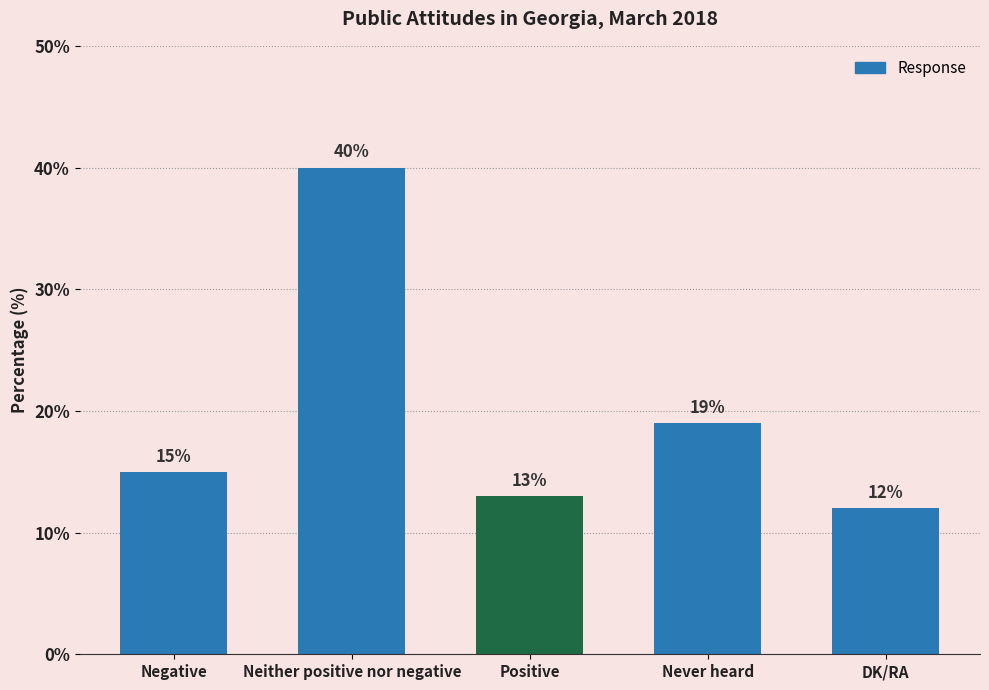

Rank the categories by value from lowest to highest.

DK/RA, Positive, Negative, Never heard, Neither positive nor negative